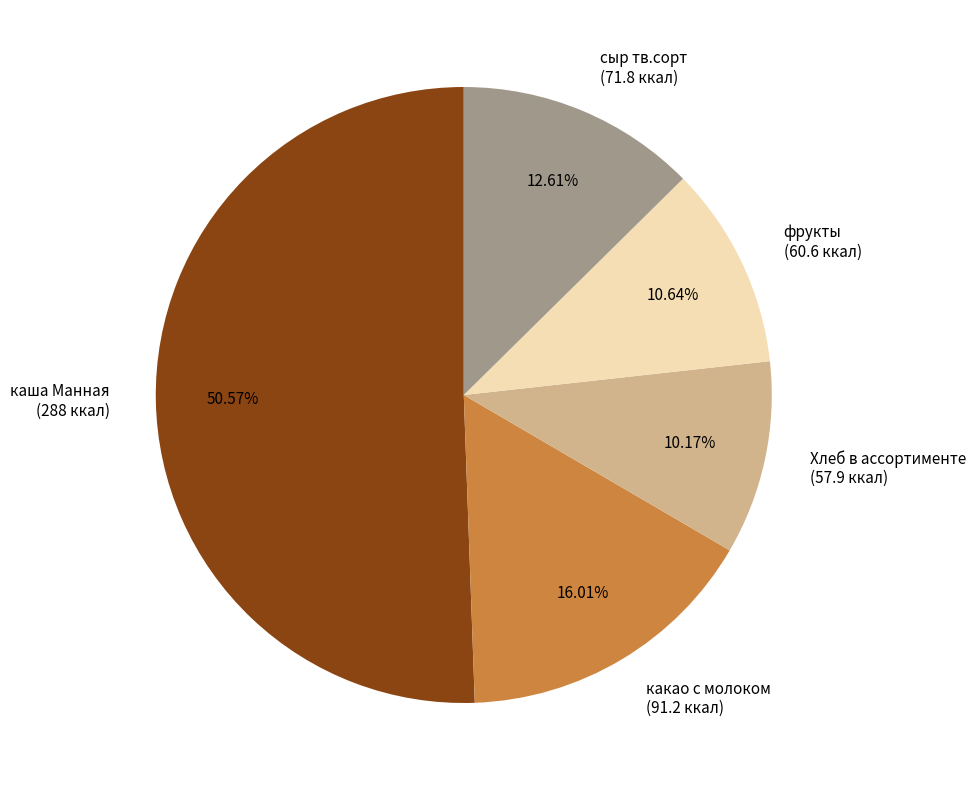

What is the largest slice in the pie chart?

каша Манная